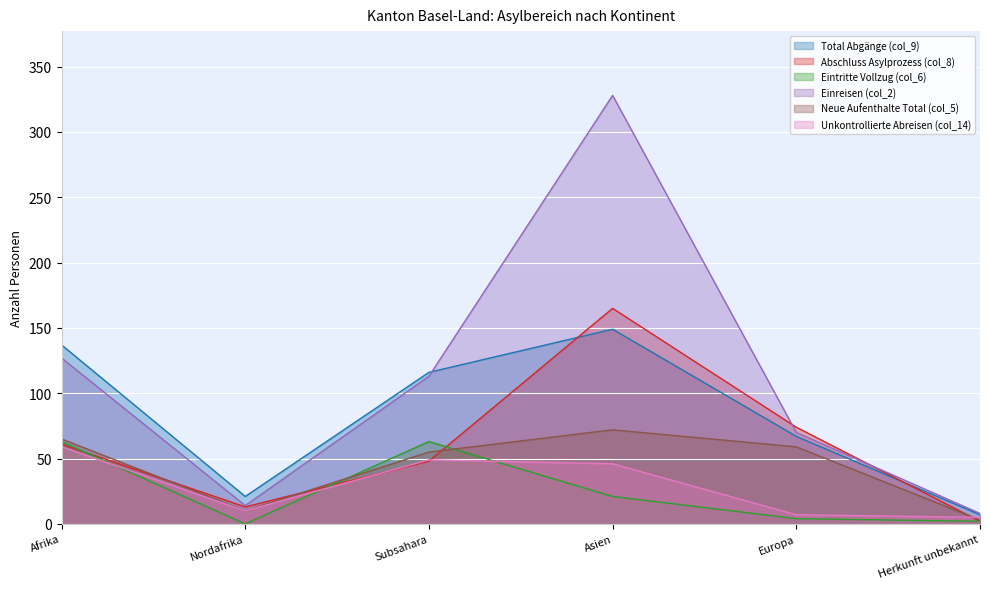

Rank the categories by Neue Aufenthalte Total (col_5) value from highest to lowest.

Asien, Afrika, Europa, Subsahara, Nordafrika, Herkunft unbekannt